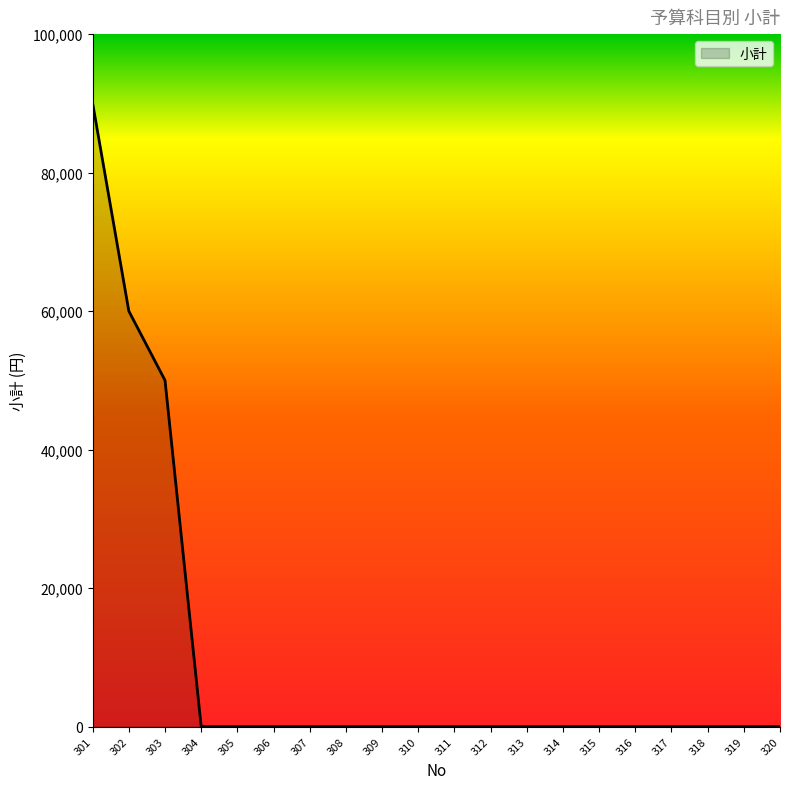

True or false: the data shows 0 at 315.

True